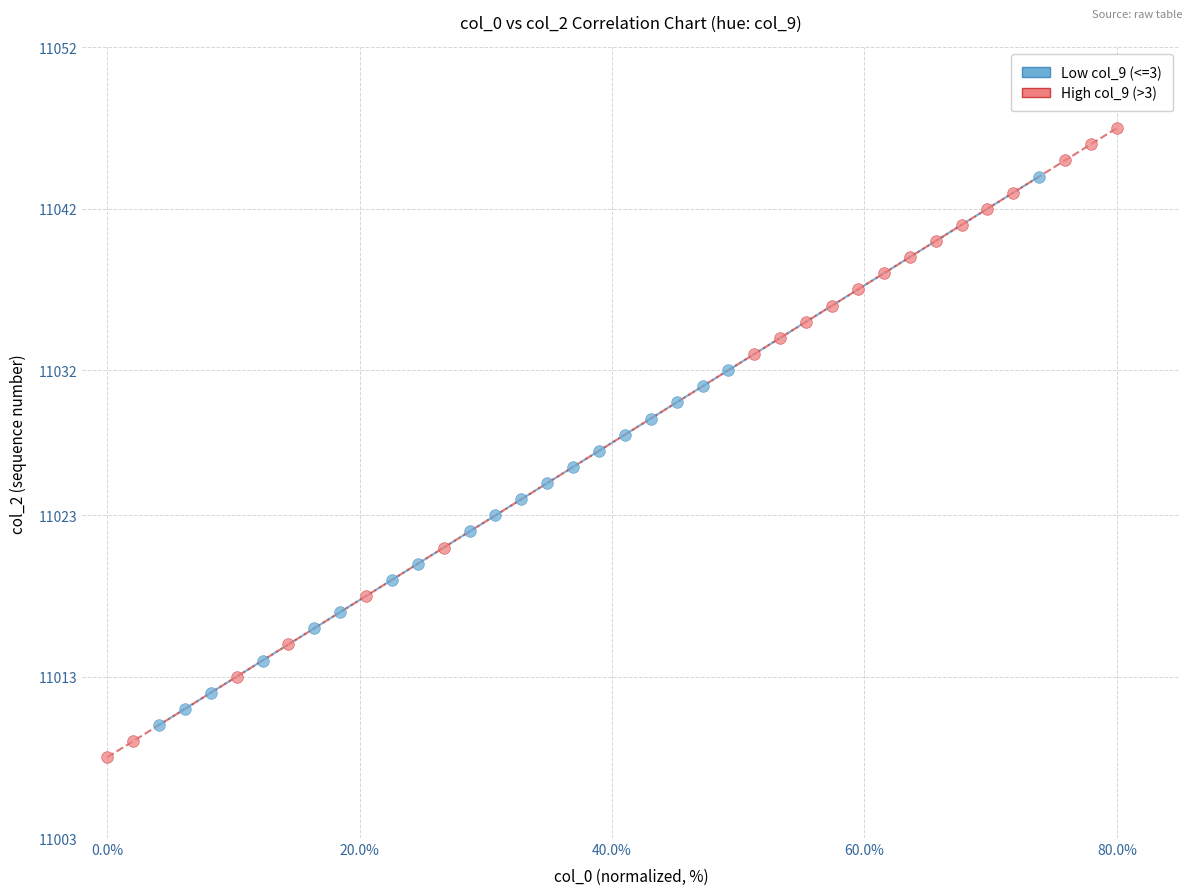

Which series has the widest spread of Y values?

High col_9 (>3)